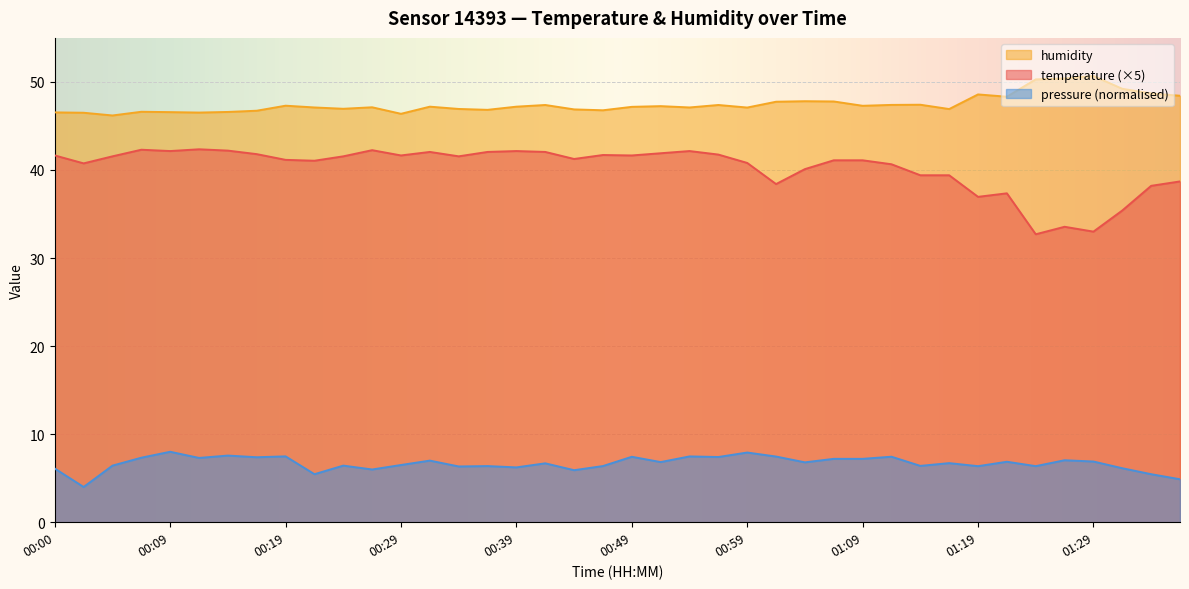

The value of temperature at 01:04 is 40.1. True or false?

True